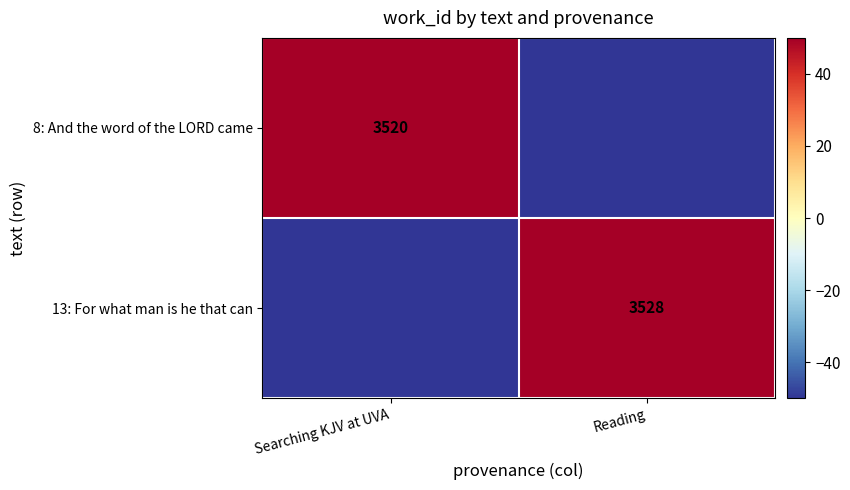

Is the value of 13: For what man is he that can at Reading greater than the value of 8: And the word of the LORD came at Searching KJV at UVA?

Yes